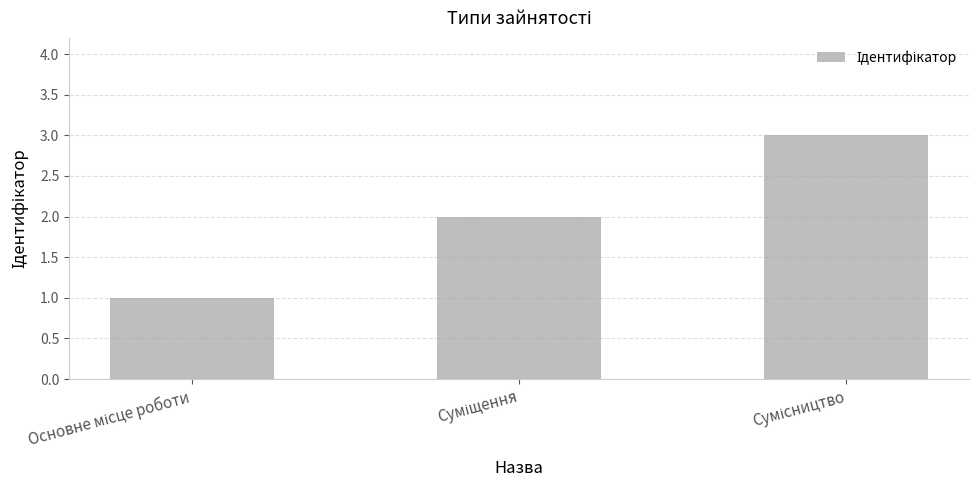

What is the maximum value shown in the chart?

3